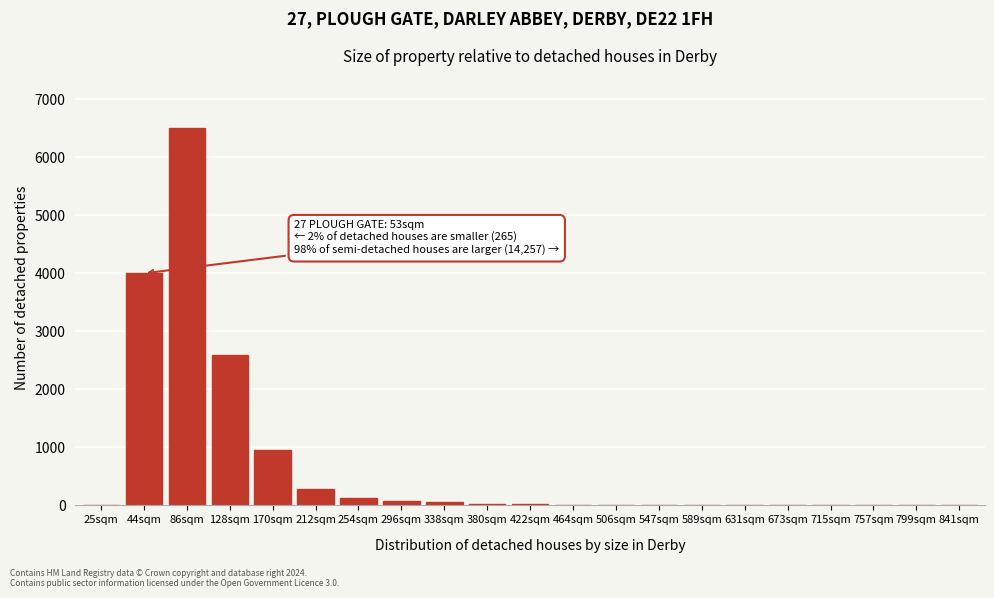

What is the greatest value displayed?

6500